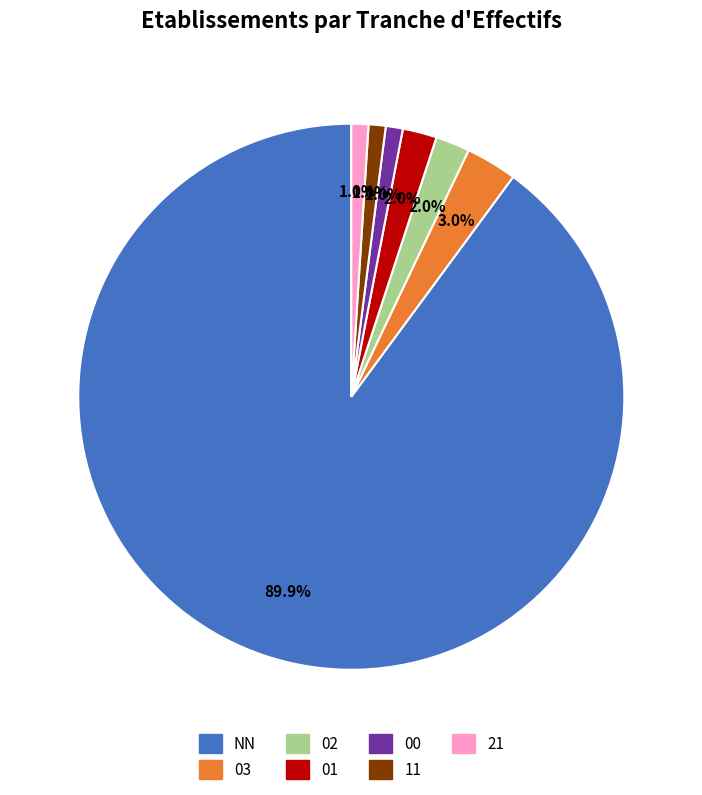

The 21 slice represents 7% of the pie. True or false?

False